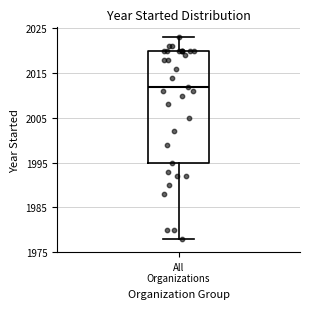

Transcribe this box plot: give where the median line is, the range the box spans, and where the two whiskers end, as read against the y-axis. The values are not printed on the chart, so give them approximately, as read against the axis.

median 2012, box 1995 to 2020, whiskers 1978 to 2023